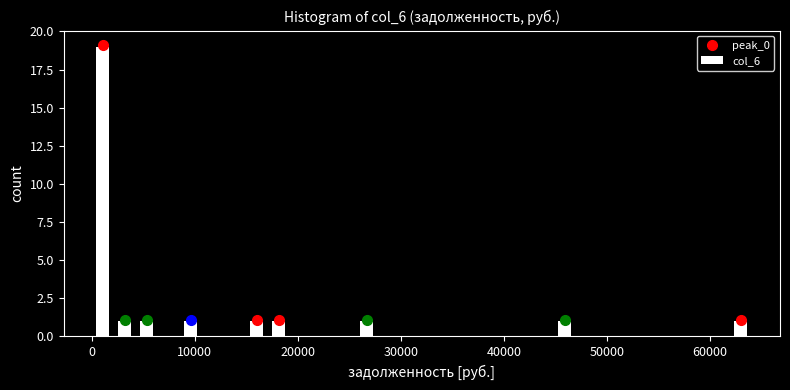

Read against the x-axis, roughly where is the centre of the tallest bar?

1000